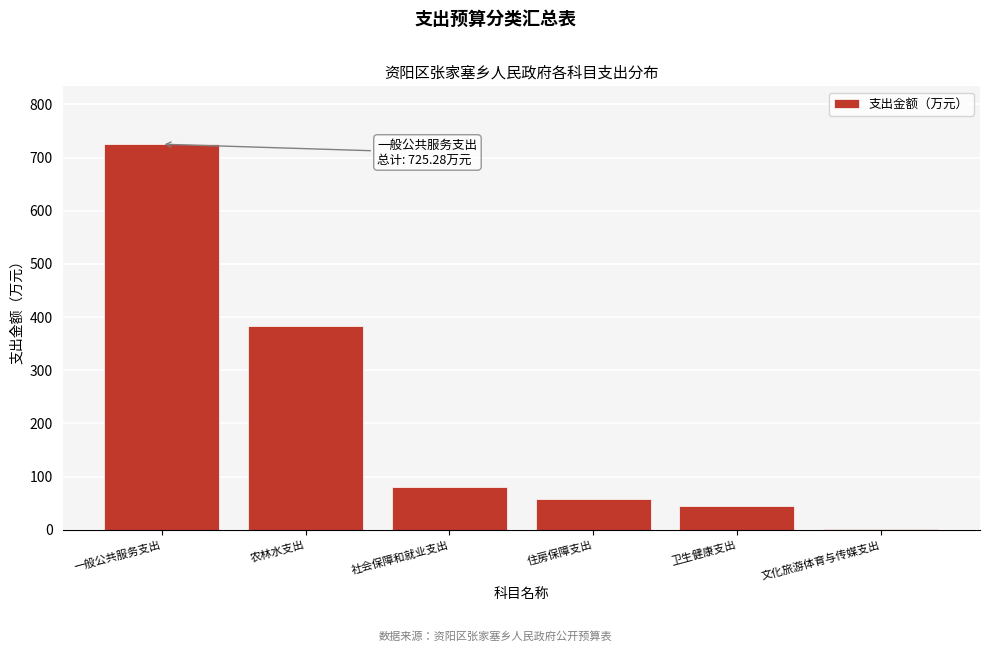

Reading left to right, list all the values displayed in this chart.

一般公共服务支出=725.3	农林水支出=382.9	社会保障和就业支出=80.4	住房保障支出=58.7	卫生健康支出=44.3	文化旅游体育与传媒支出=1.0